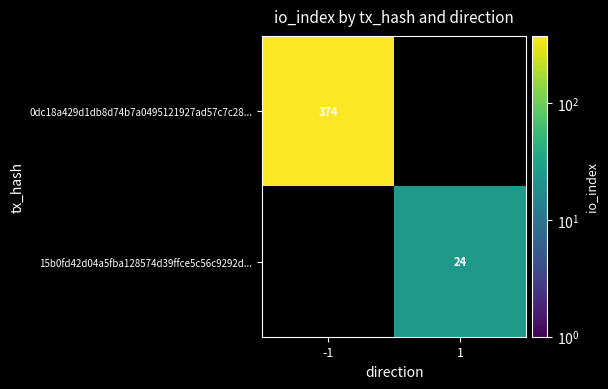

What is the difference between the highest and lowest values at -1?

374